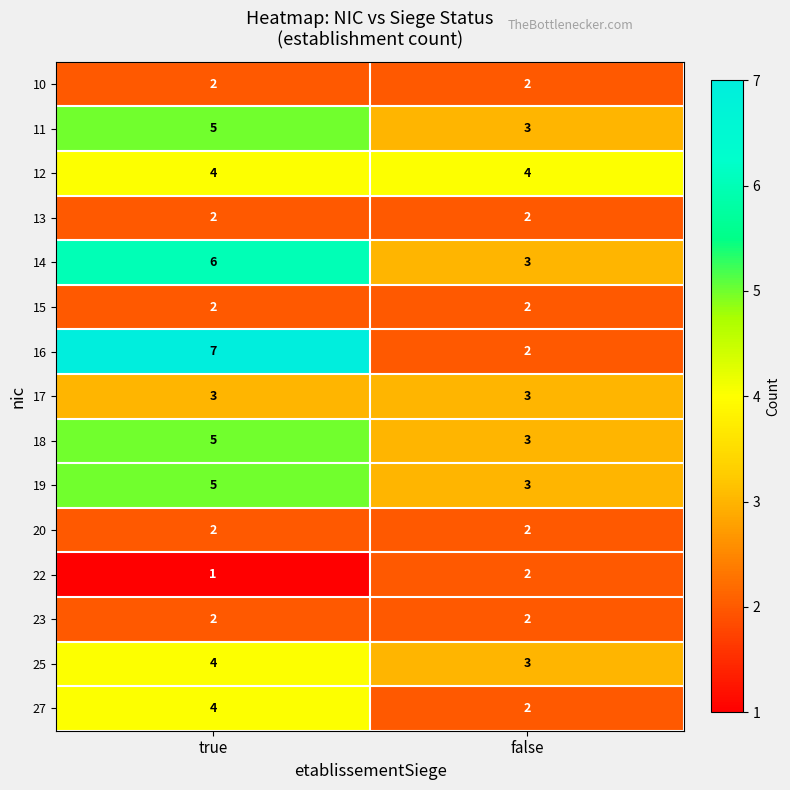

What is the greatest value displayed?

7